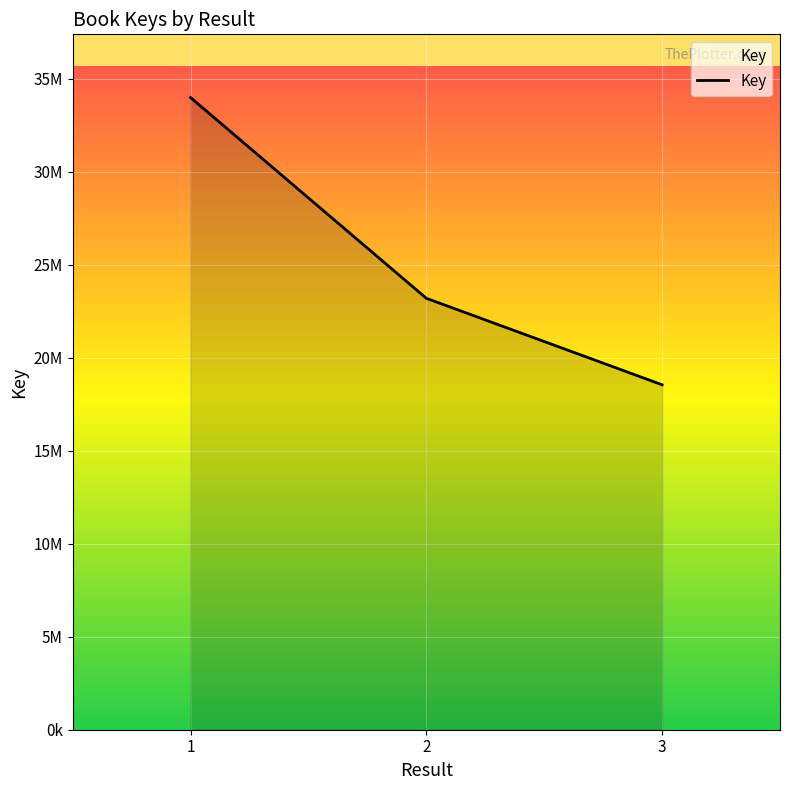

What is the maximum value shown in the chart?

33987641